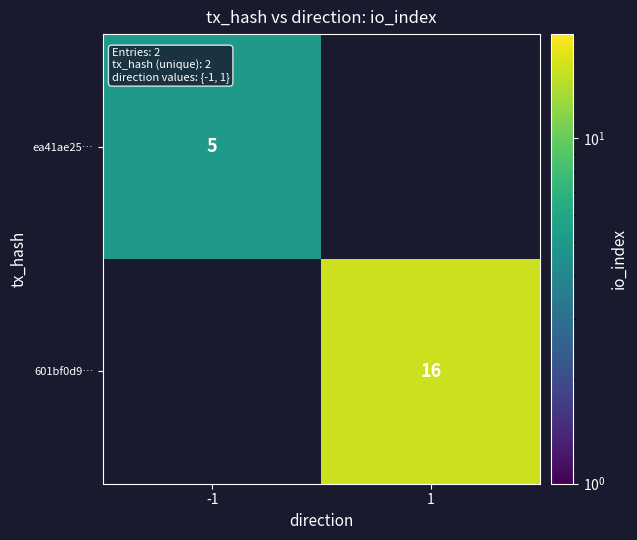

Between -1 and 1, which is larger?

1